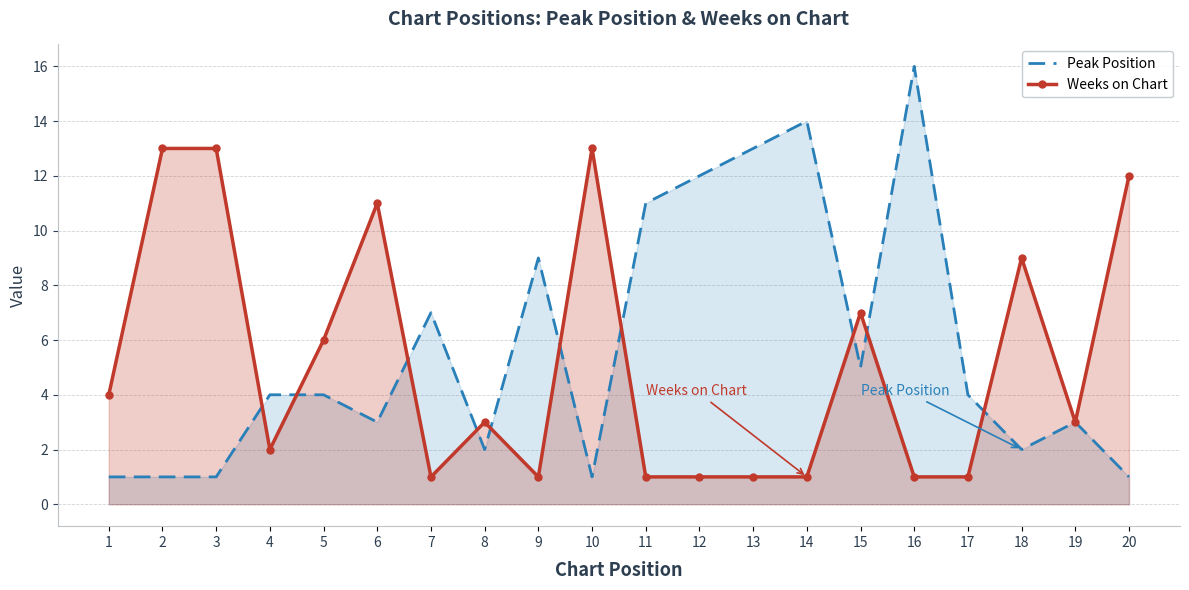

What are all the series names shown in the legend?

Peak Position, Weeks on Chart